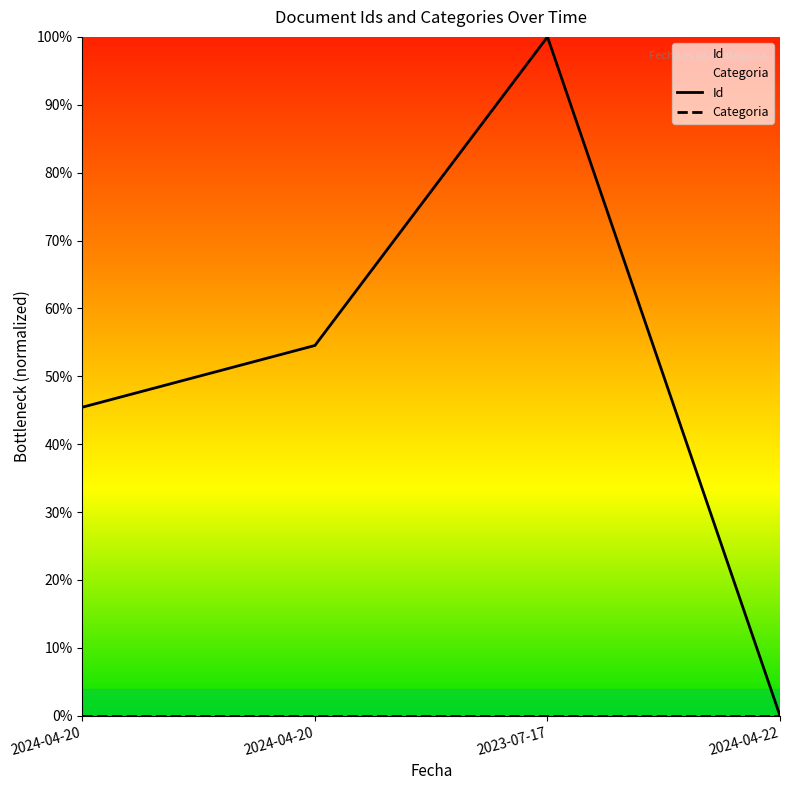

Reading right to left, extract all data points from this chart.

2024-04-22=0.0	2023-07-17=1.0	2024-04-20=0.5	2024-04-20=0.5